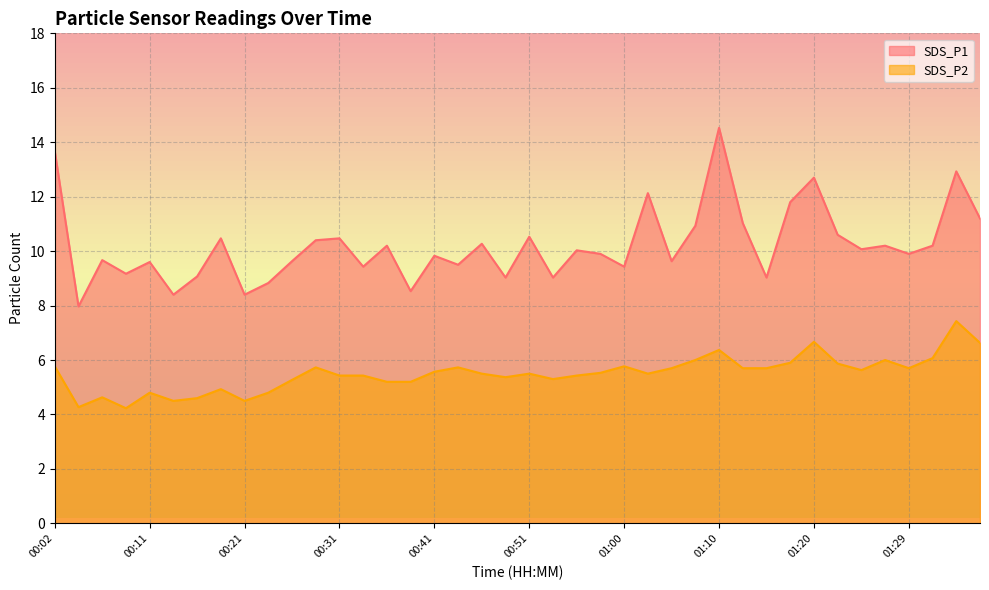

True or false: SDS_P1 has more than 1 interior local peaks.

True